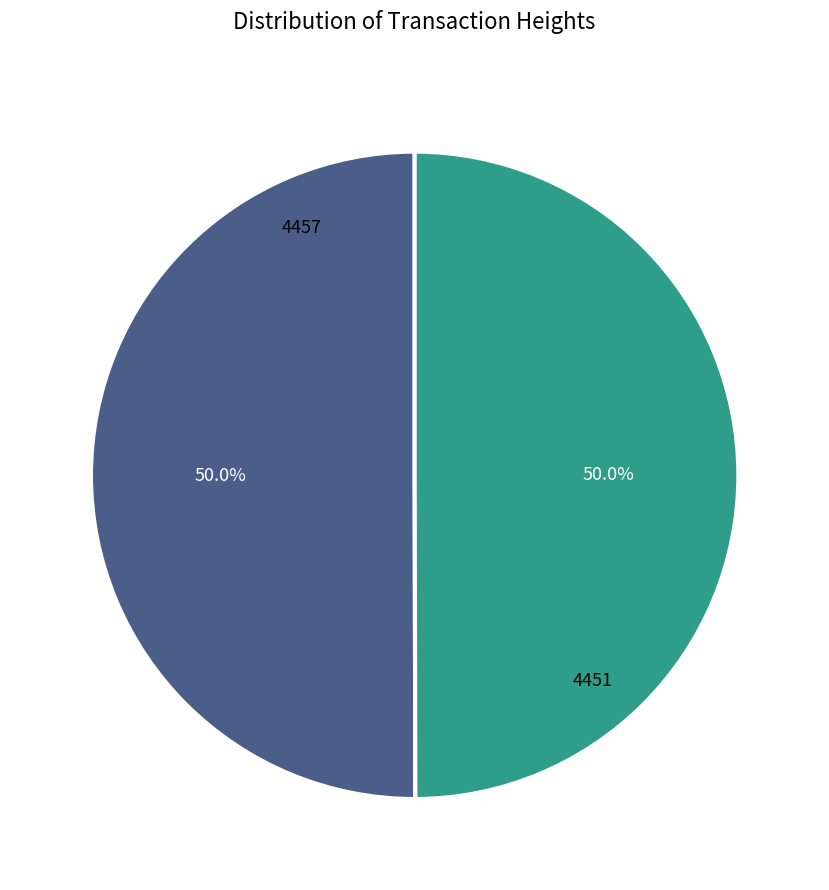

The 4451 slice represents 50% of the pie. True or false?

True